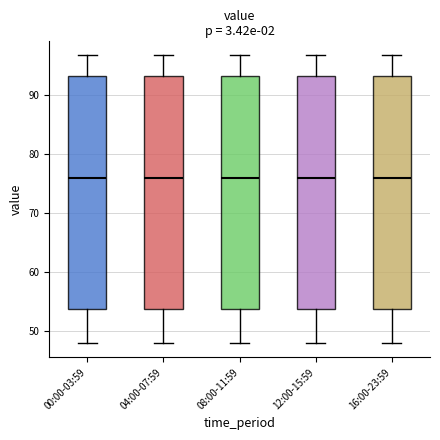

Where does the upper whisker of the box for 04:00-07:59 end on the y-axis? The values are not printed on the chart, so give them approximately, as read against the axis.

97